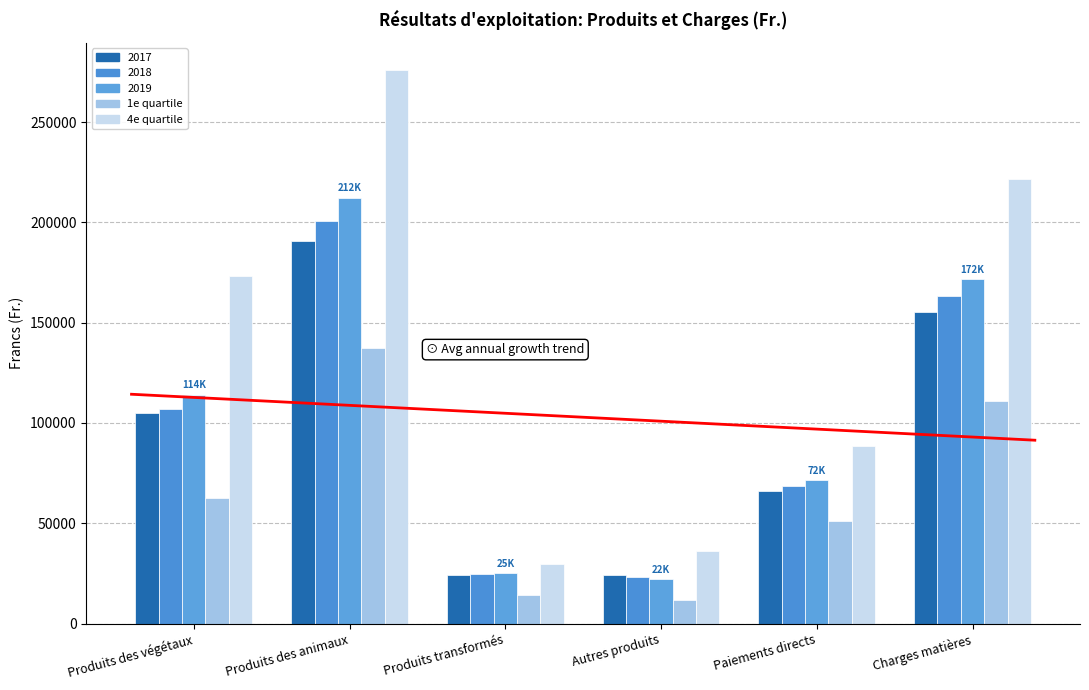

How many categories are shown in the chart?

6